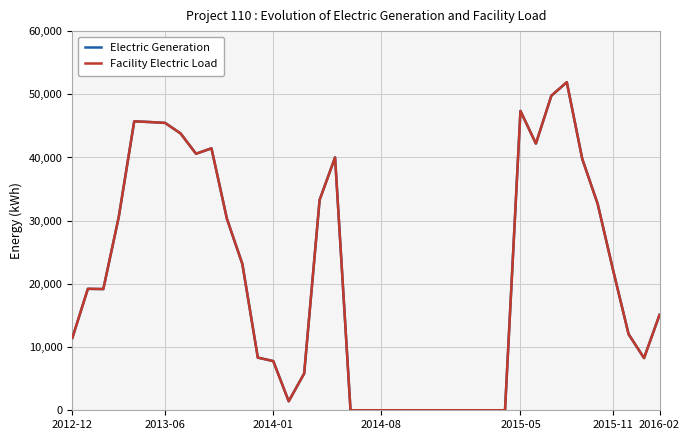

Does the chart display data point markers on the line(s)?

No